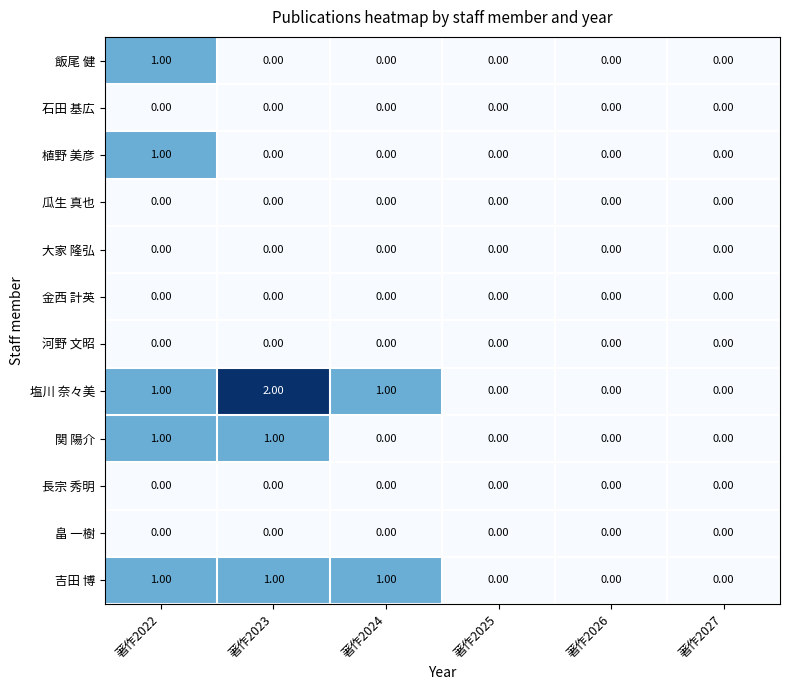

At which category is the sum across all series the highest?

著作2022